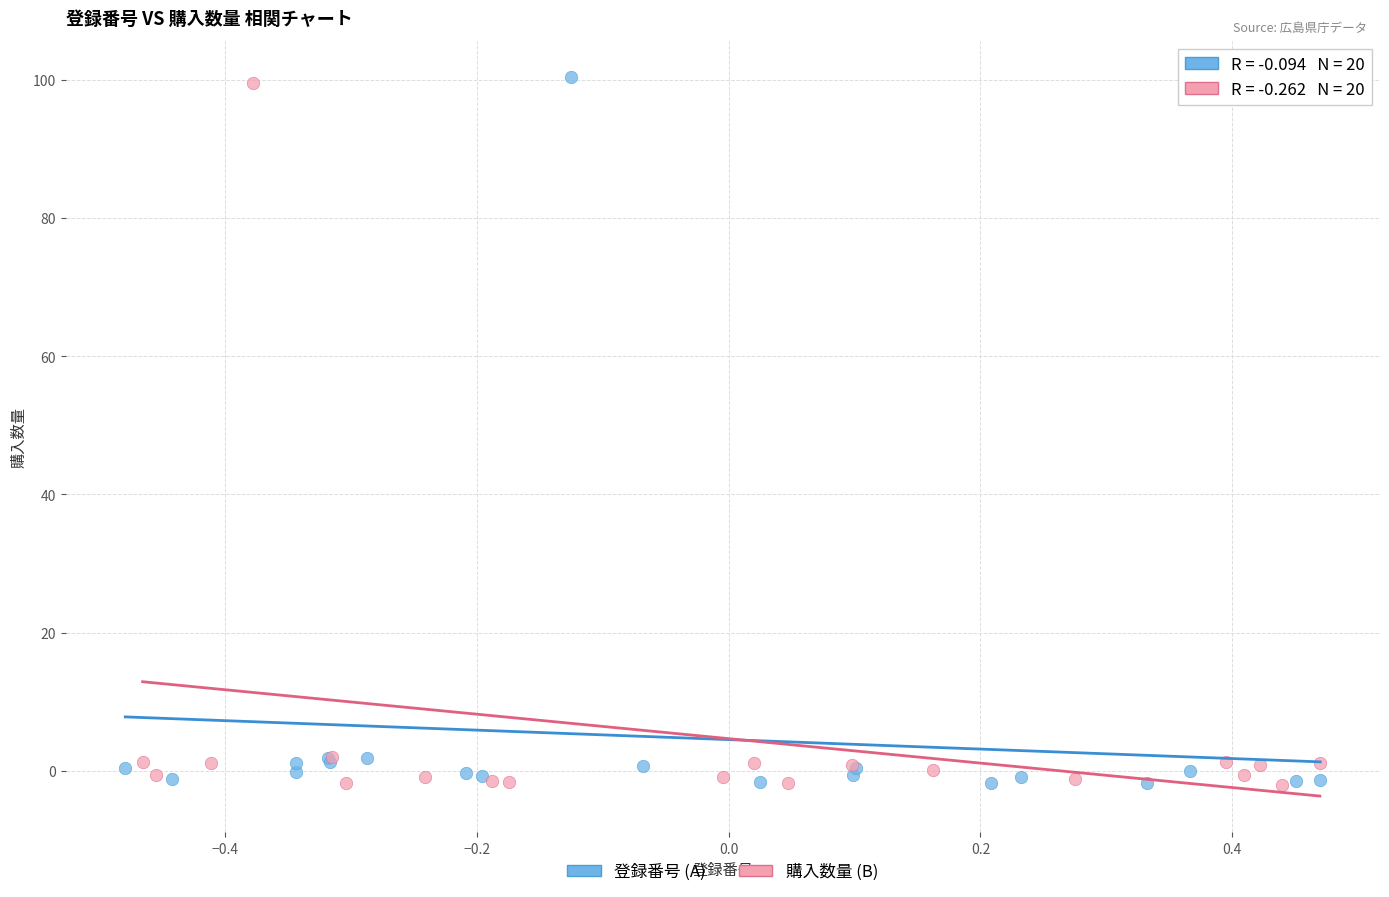

Which series has the largest Y range (max minus min)?

登録番号 (A)